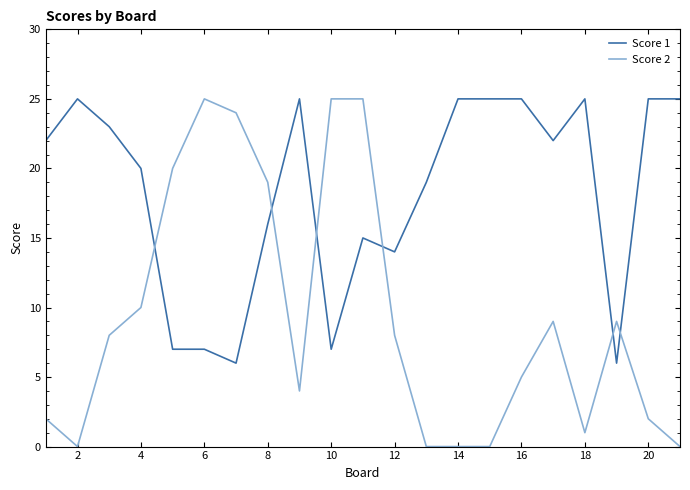

Which series has the largest total across all categories?

Score 1